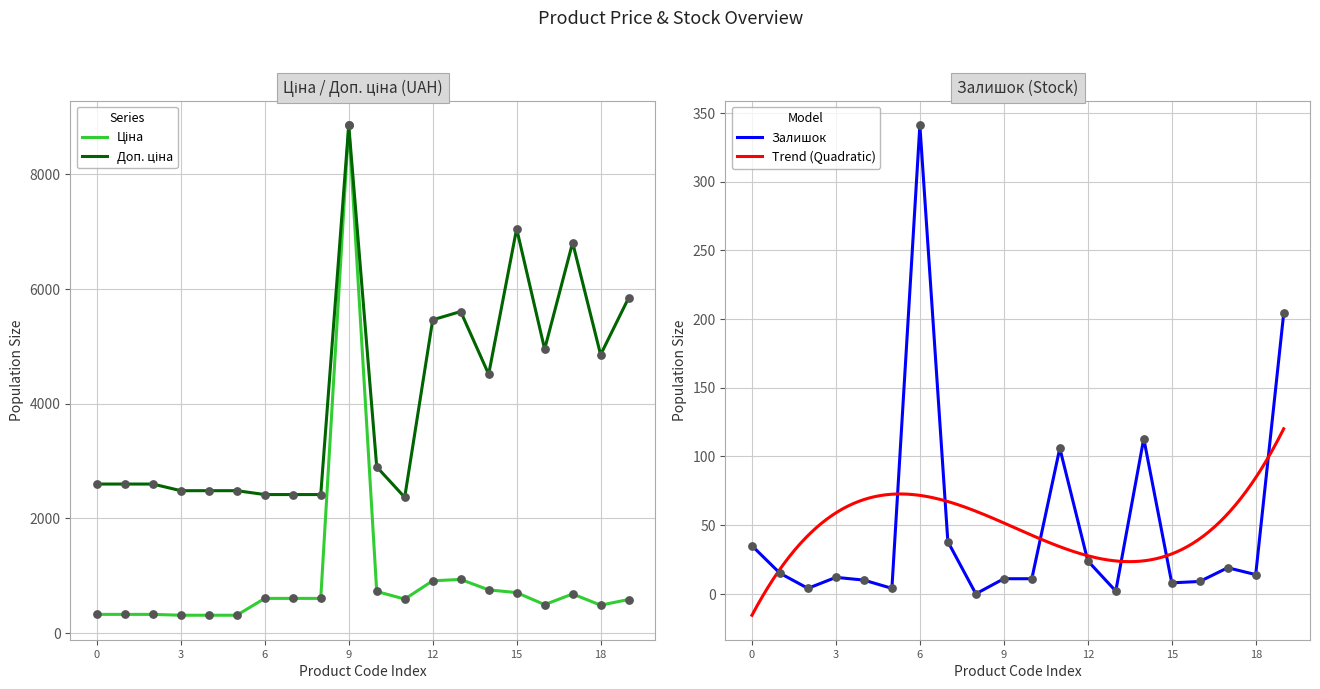

Is the value of Ціна at 3 greater than the value of Доп. ціна at 3?

No